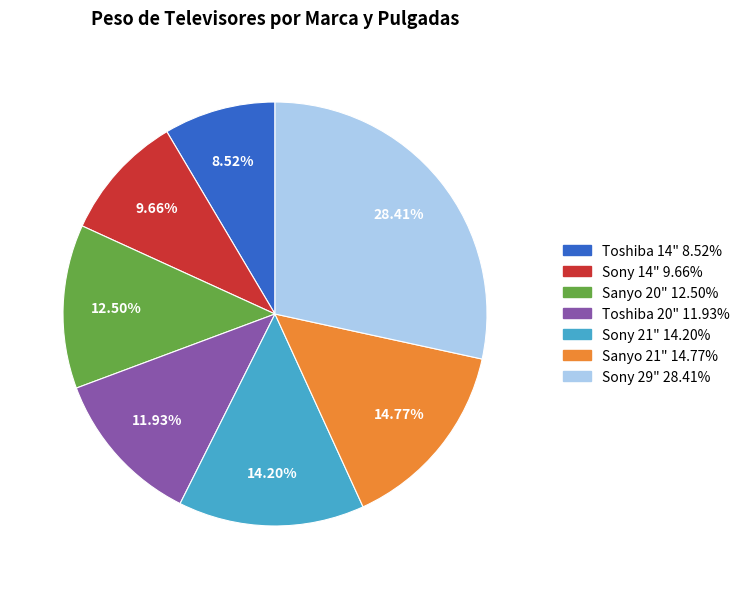

Which category has the biggest portion of the pie?

Sony 29"